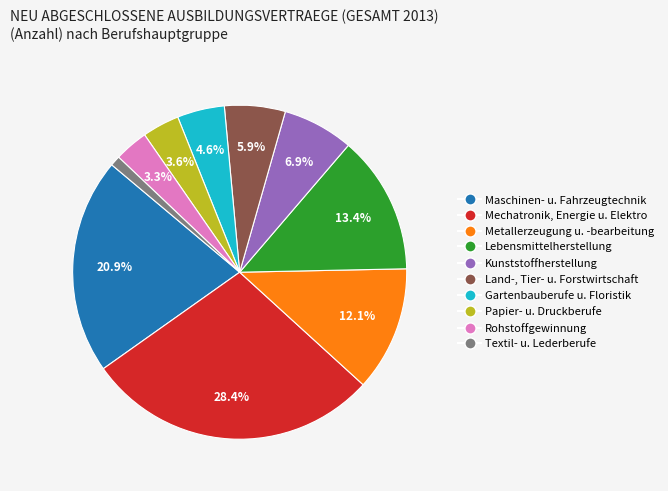

To the nearest percent, what is the average slice percentage?

10%